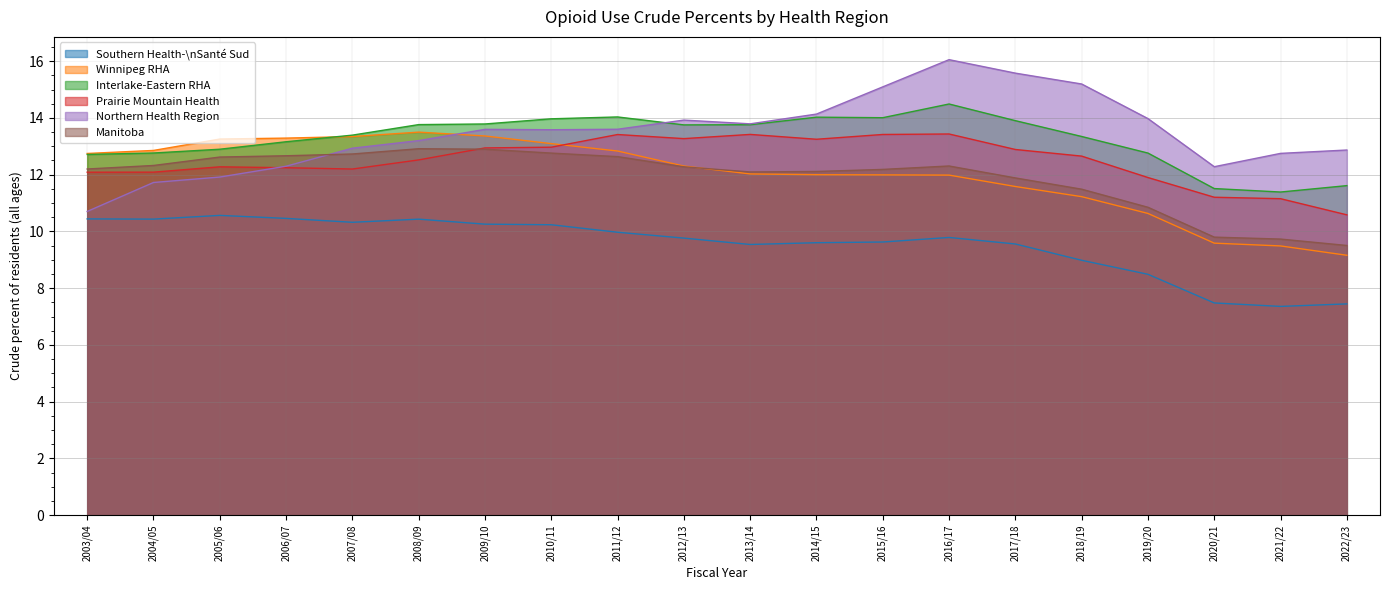

List the labels in order of Winnipeg RHA value, largest first.

2008/09, 2009/10, 2007/08, 2006/07, 2005/06, 2010/11, 2004/05, 2011/12, 2003/04, 2012/13, 2013/14, 2014/15, 2015/16, 2016/17, 2017/18, 2018/19, 2019/20, 2020/21, 2021/22, 2022/23